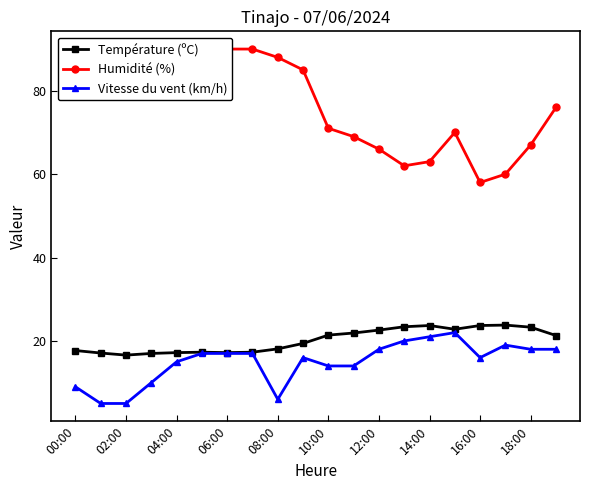

How many categories are shown in the chart?

20